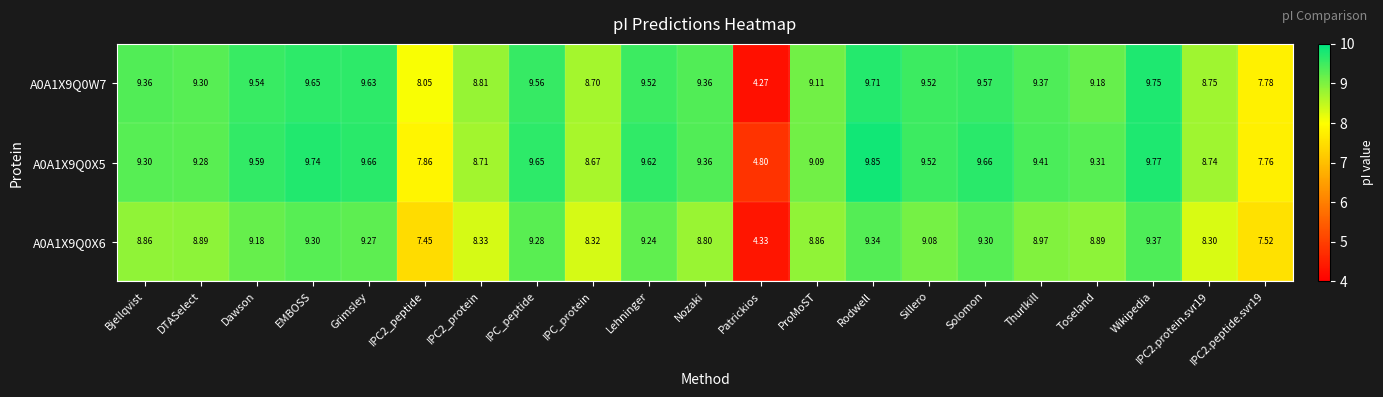

What is the spread (max minus min) of values at IPC2_protein?

0.5